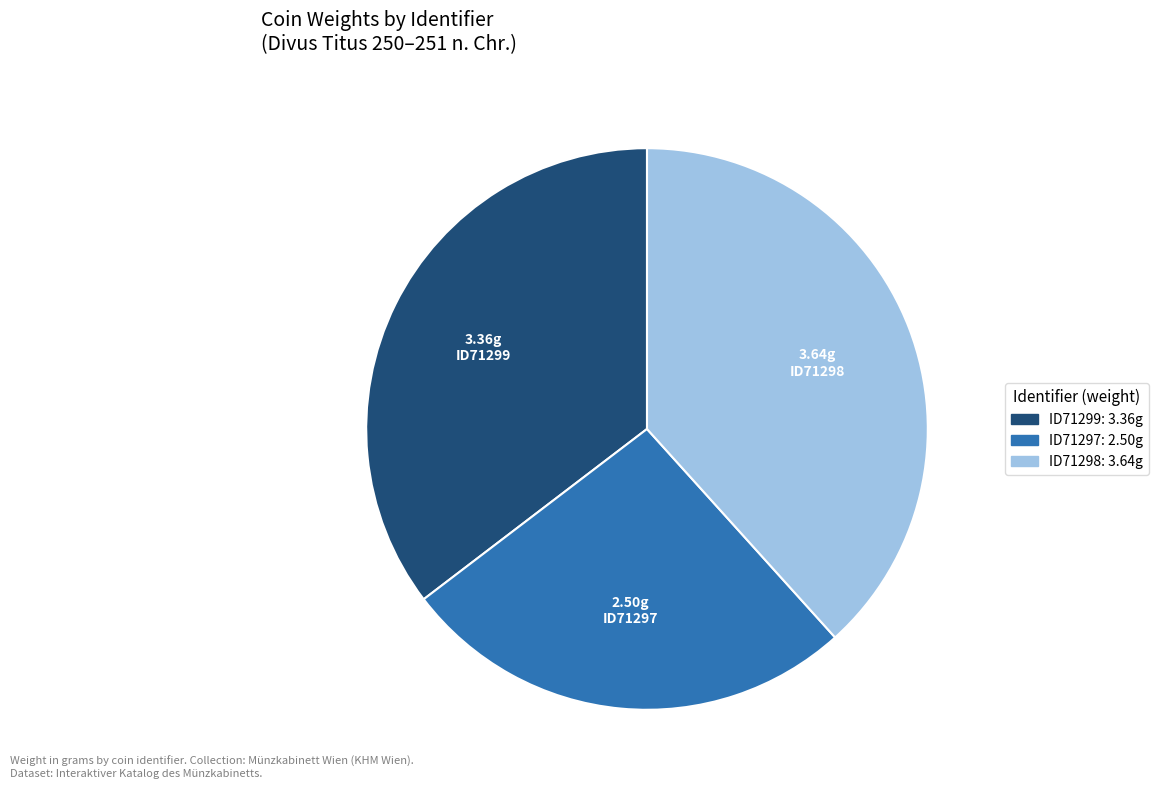

True or false: ID71298 accounts for 38% of the total.

True